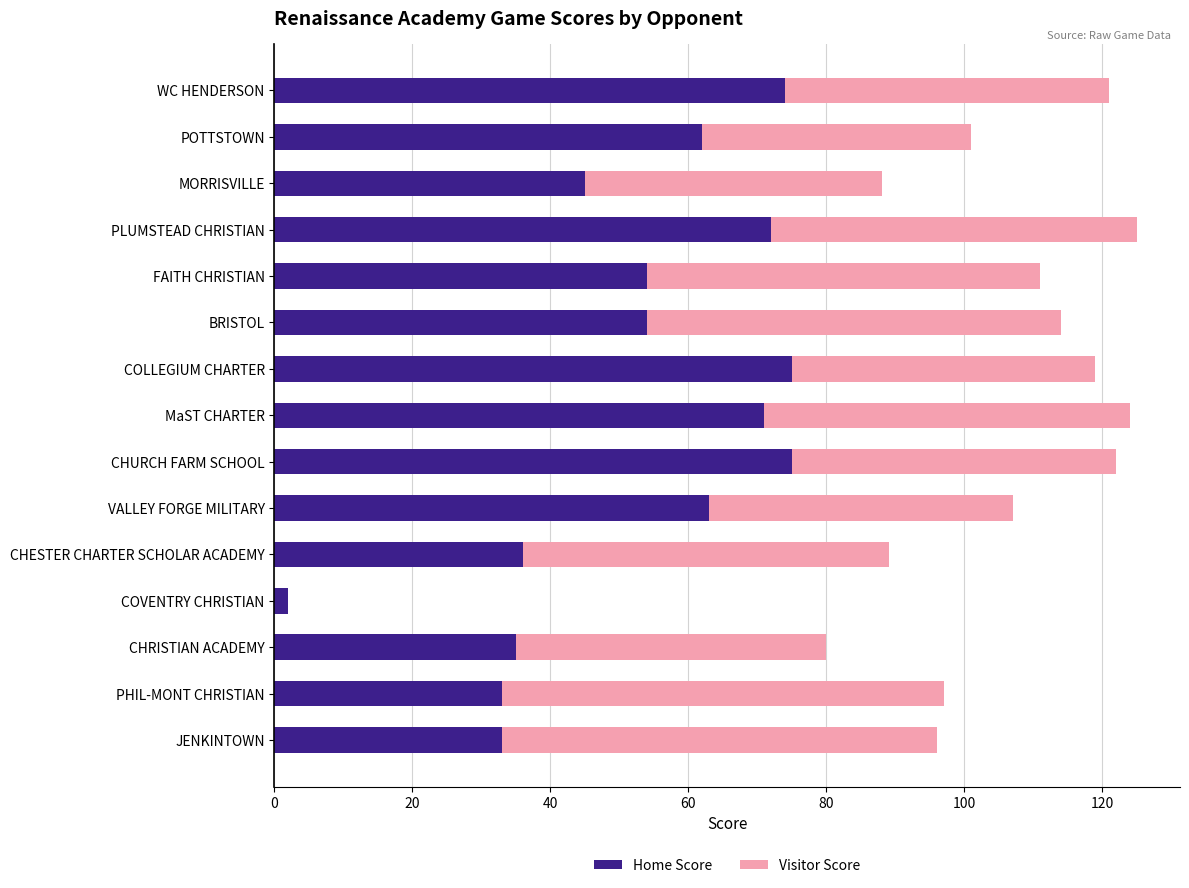

The value of Home Score at BRISTOL is 71. True or false?

False